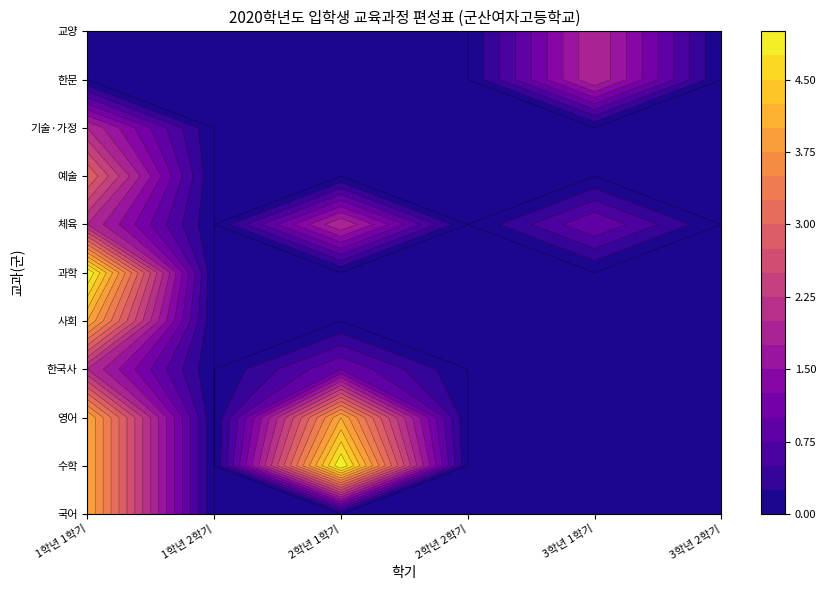

Which series has the largest total across all categories?

수학